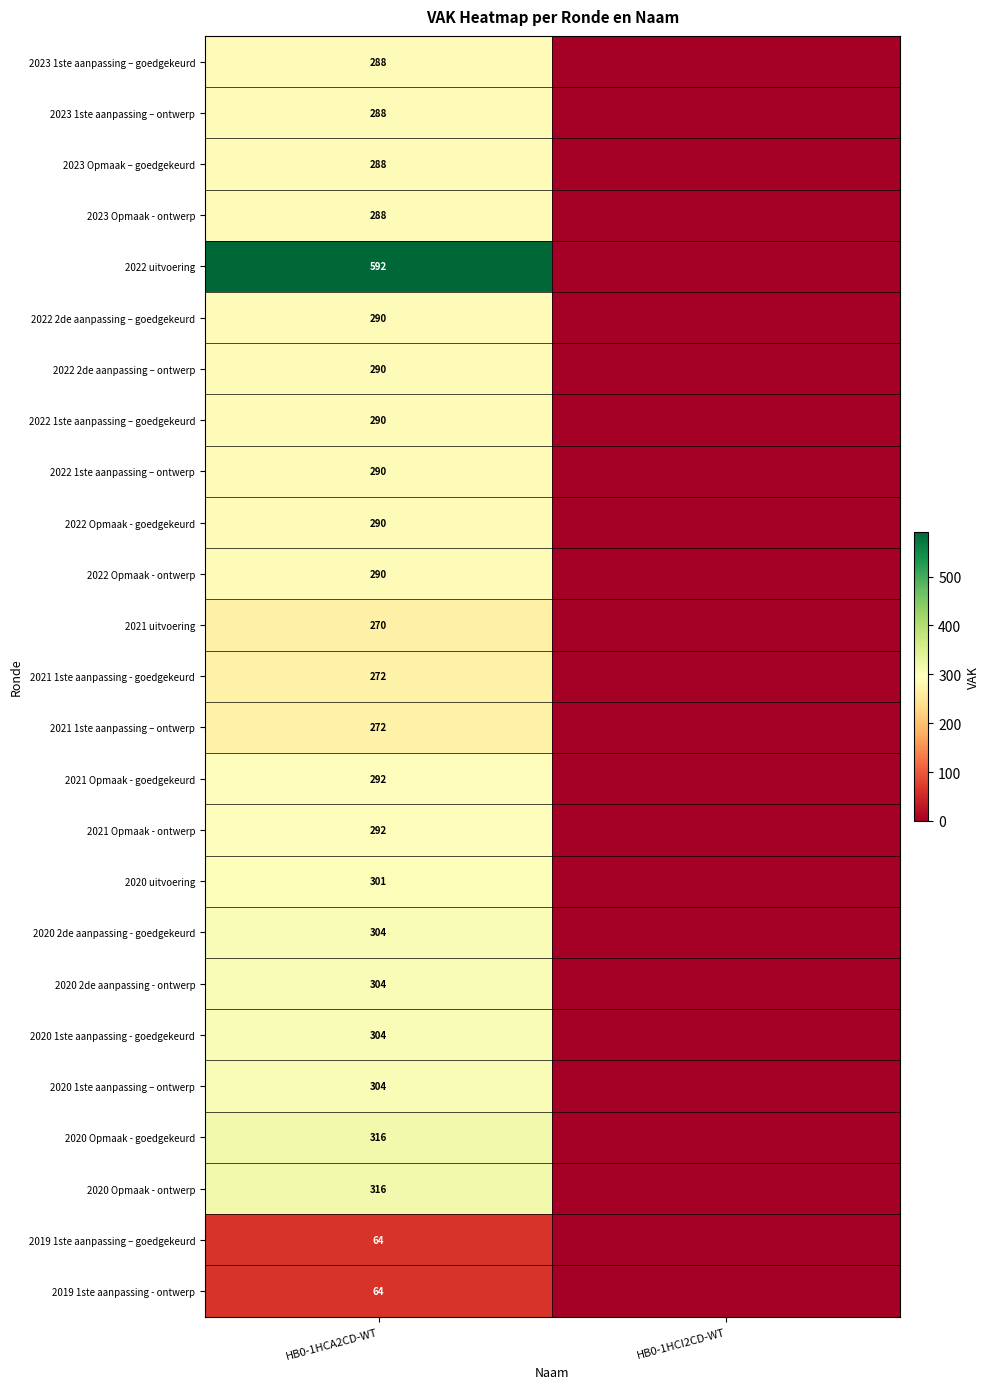

At which category does the chart reach its peak across all series?

HB0-1HCA2CD-WT